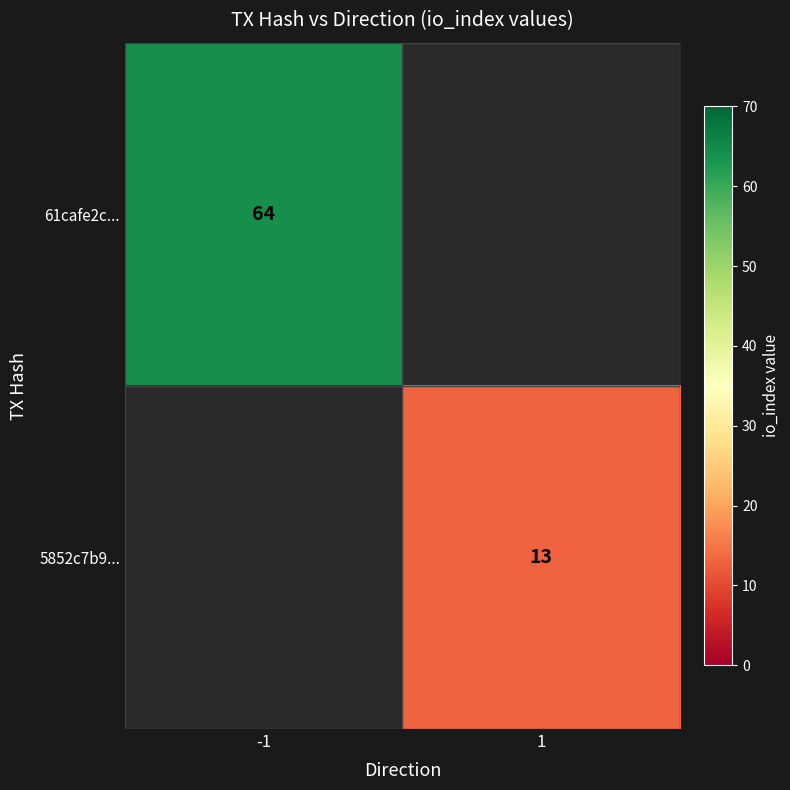

Is it true that 61cafe2c... equals 113 at -1?

False